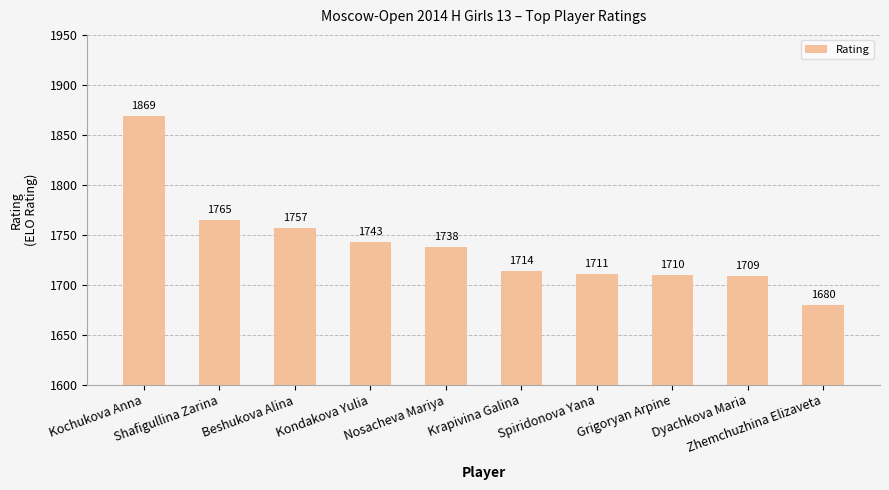

What is the label of the 8th bar from the right?

Beshukova Alina